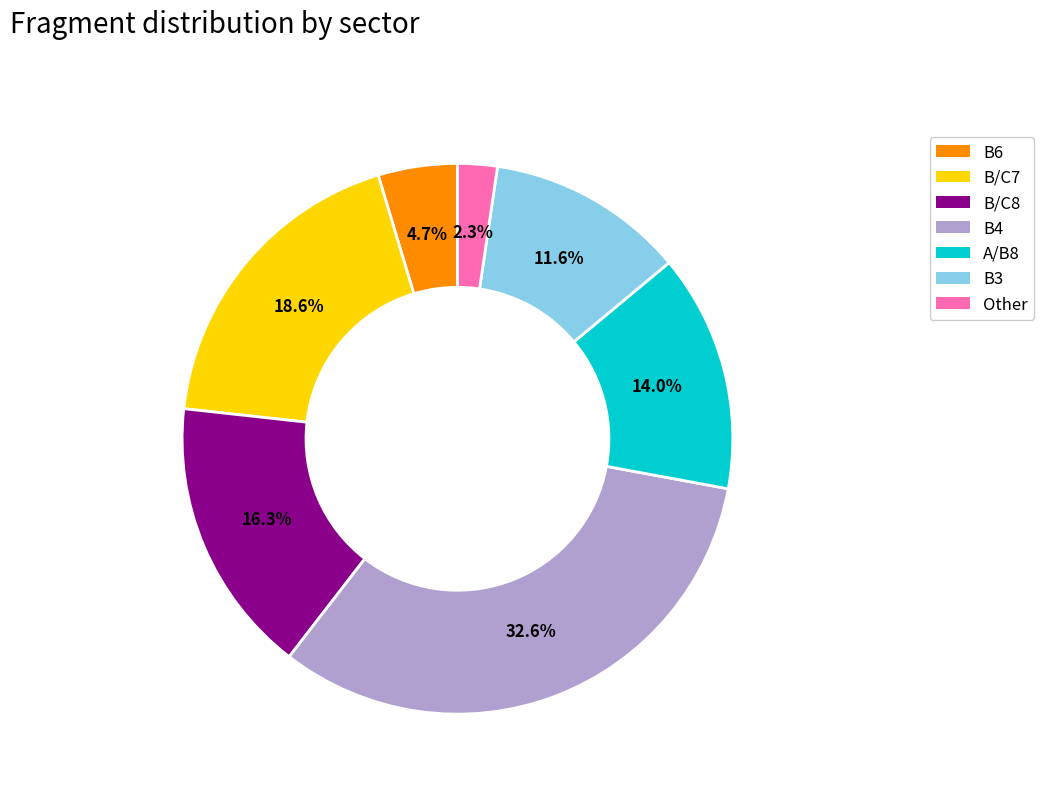

Does B/C8 account for over 50% of the chart?

No